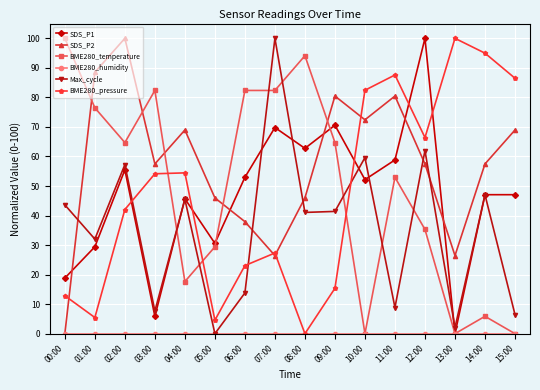

How many times do SDS_P2 and SDS_P1 cross each other?

5